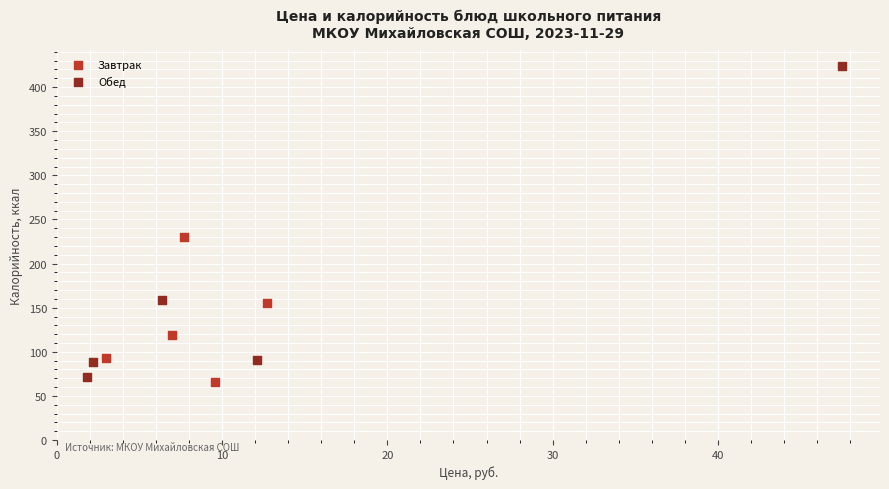

Which series has the widest spread of Y values?

Обед